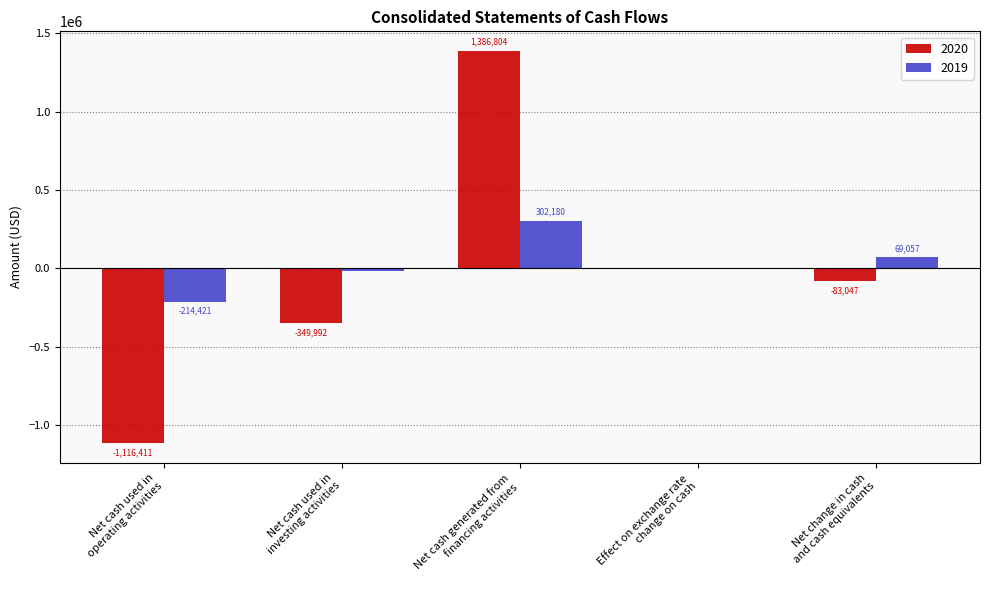

What is the difference between the 2019 values at Net cash used in
investing activities and Effect on exchange rate
change on cash?

10828